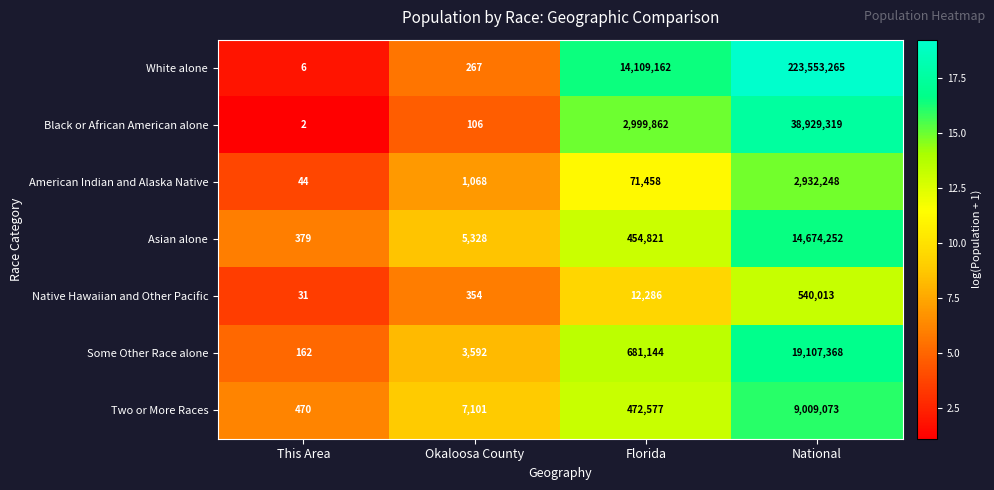

Reading left to right, transcribe all the data shown in this chart.

White alone: 6	267	14109162	223553265
Black or African American alone: 2	106	2999862	38929319
American Indian and Alaska Native: 44	1068	71458	2932248
Asian alone: 379	5328	454821	14674252
Native Hawaiian and Other Pacific: 31	354	12286	540013
Some Other Race alone: 162	3592	681144	19107368
Two or More Races: 470	7101	472577	9009073